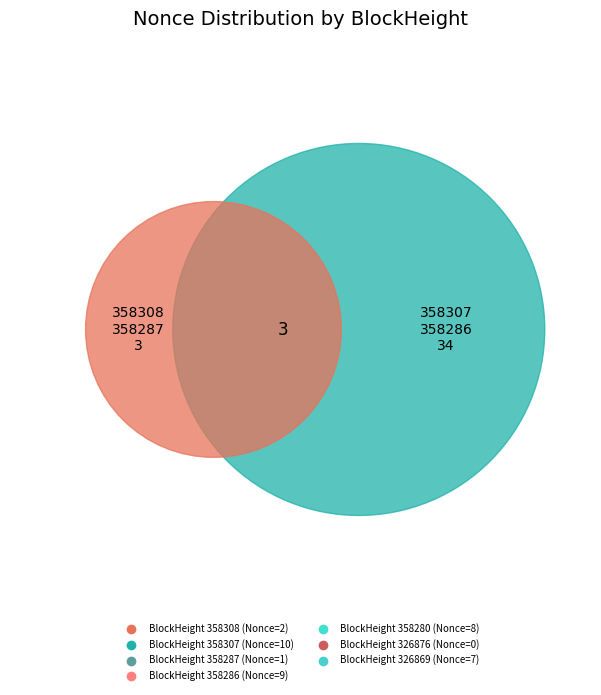

Which slice is the largest?

358307